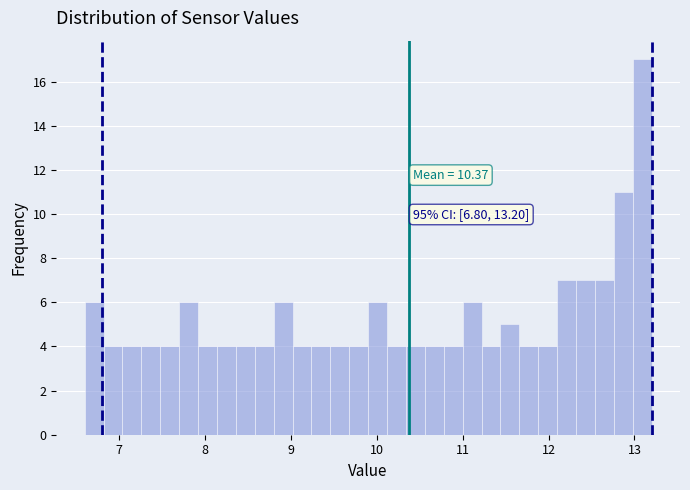

Around what value on the x-axis is the tallest bar? Give the approximate position of its centre, as read against the axis.

13.1